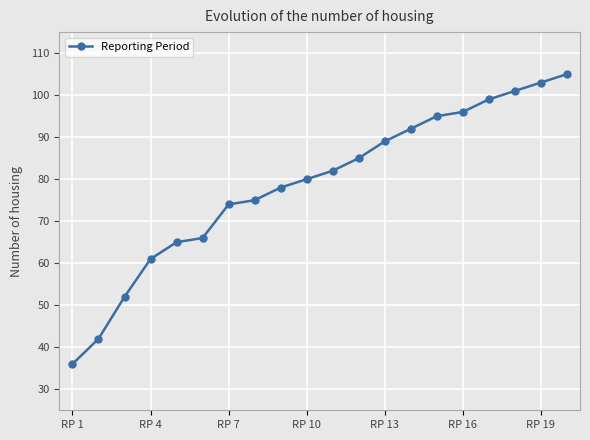

Reading left to right, list all the values displayed in this chart.

36	42	52	61	65	66	74	75	78	80	82	85	89	92	95	96	99	101	103	105